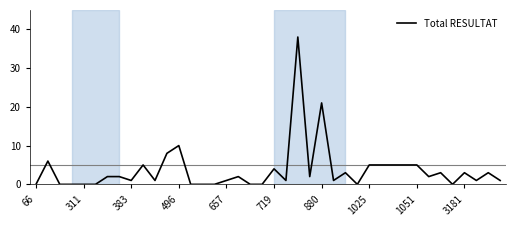

True or false: the data has more than 1 interior local peaks.

True